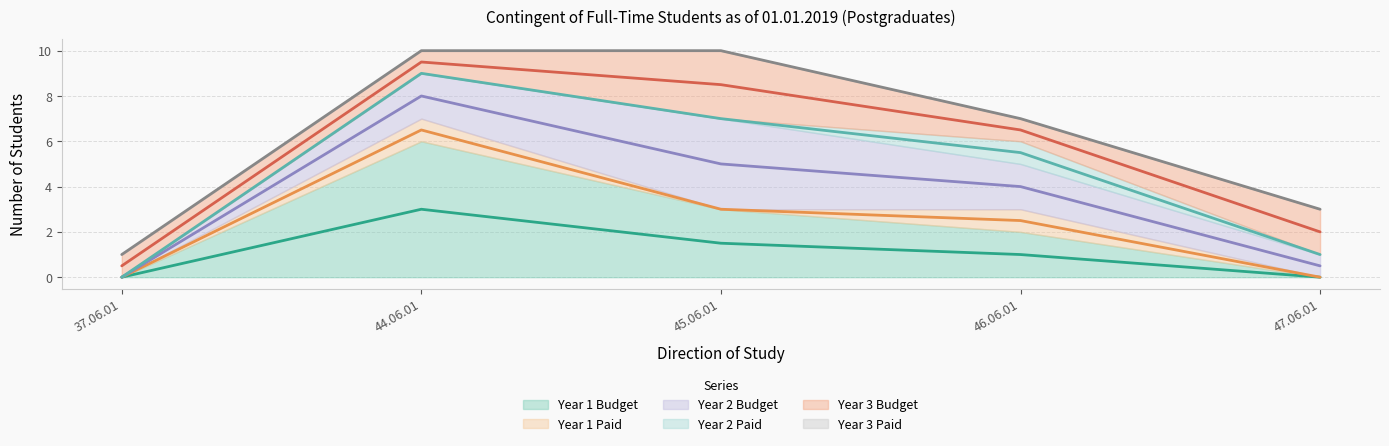

What are all the series names shown in the legend?

Year 1 Budget, Year 1 Paid, Year 2 Budget, Year 2 Paid, Year 3 Budget, Year 3 Paid